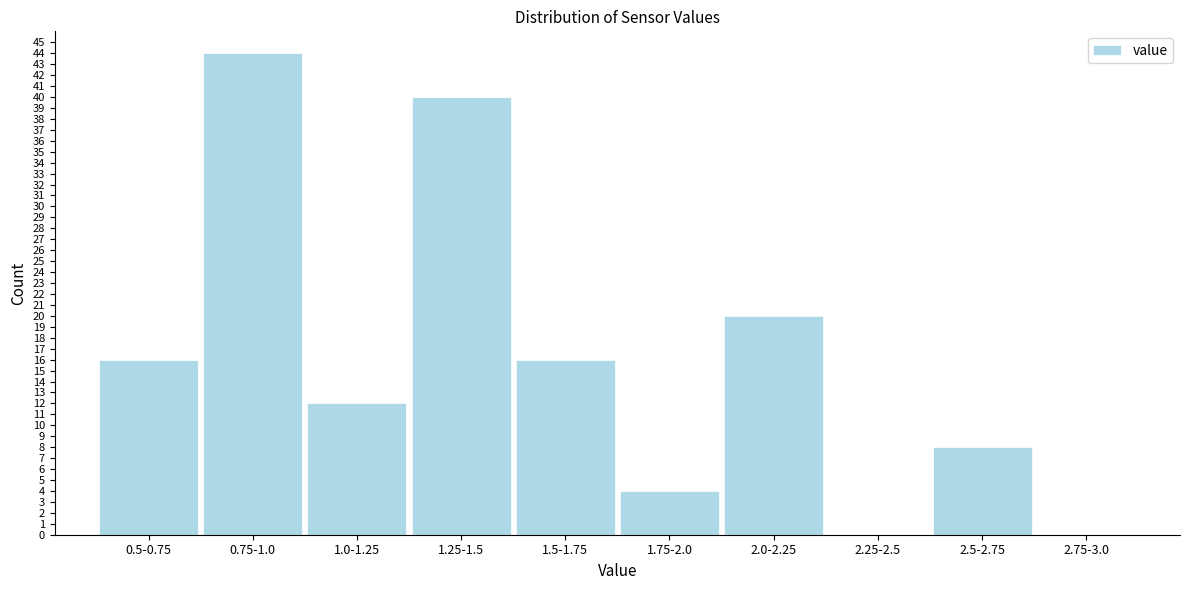

Reading right to left, extract all data points from this chart.

2.75-3.0=0	2.5-2.75=8	2.25-2.5=0	2.0-2.25=20	1.75-2.0=4	1.5-1.75=16	1.25-1.5=40	1.0-1.25=12	0.75-1.0=44	0.5-0.75=16